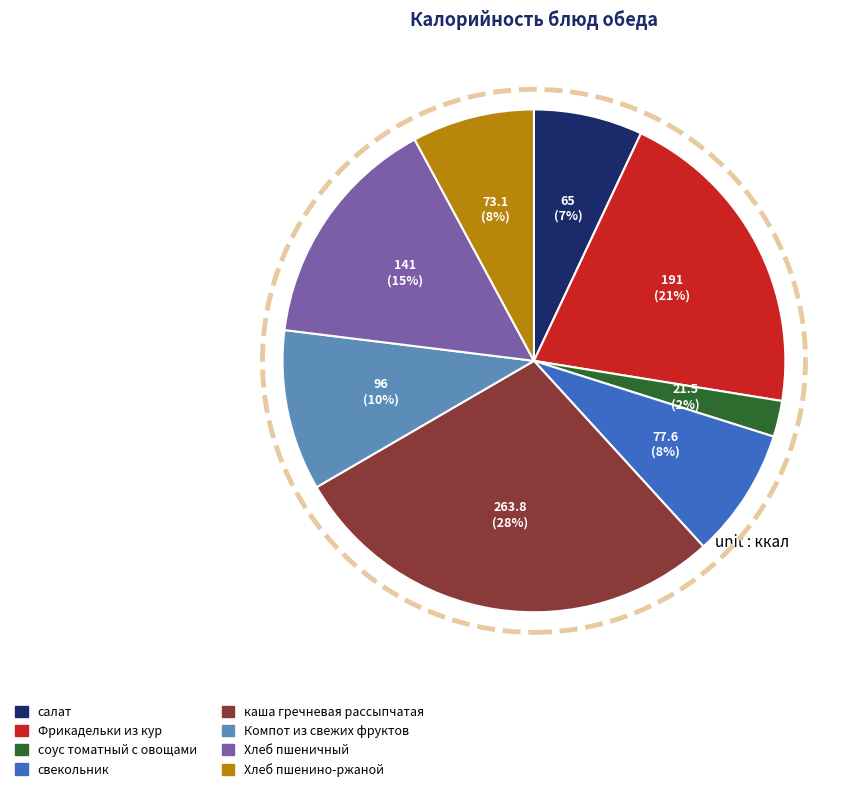

Does any single category account for the majority?

No